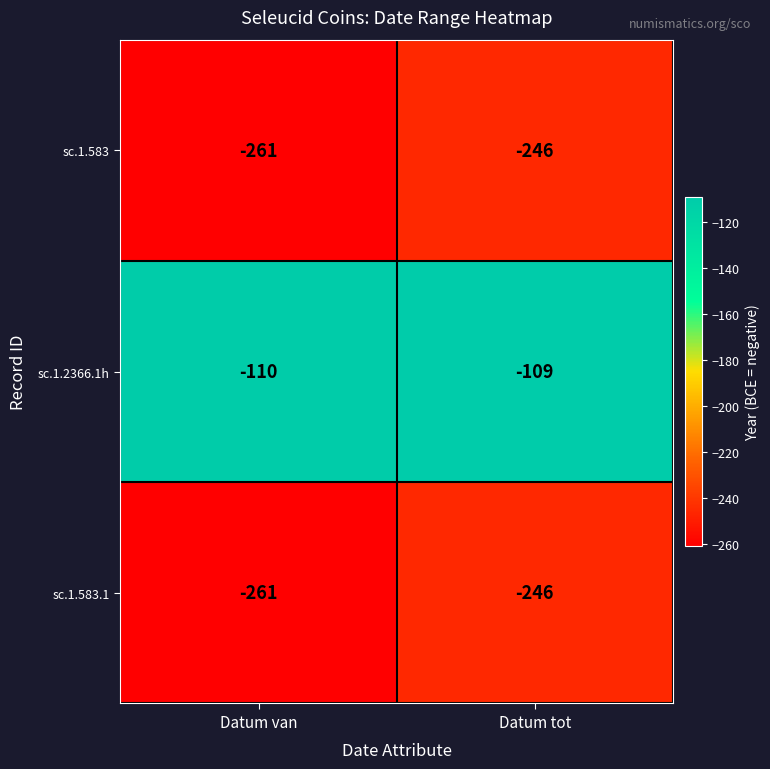

Reading right to left, extract all data points from this chart.

sc.1.583: -246	-261
sc.1.2366.1h: -109	-110
sc.1.583.1: -246	-261